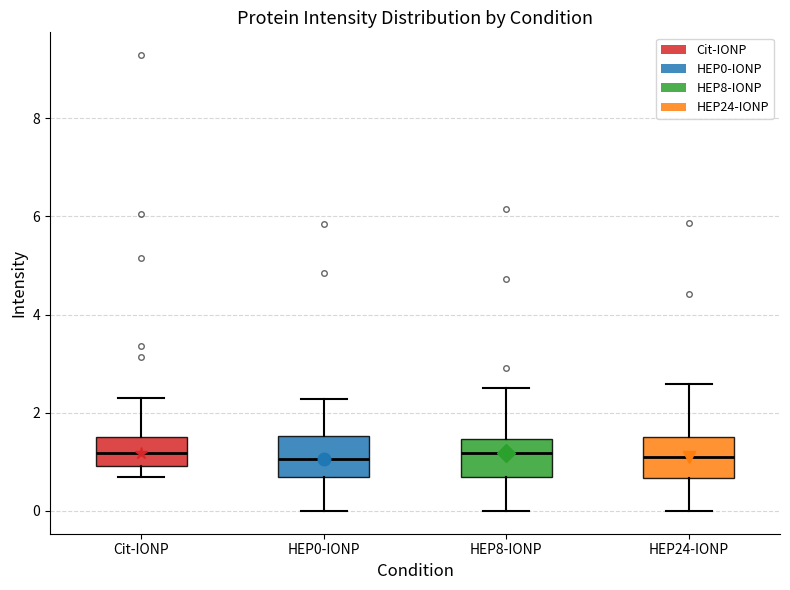

Reading left to right, transcribe this box plot: for each box, give where its median line is, the range the box spans, and where its two whiskers end, as read against the y-axis. The values are not printed on the chart, so give them approximately, as read against the axis.

Cit-IONP: median 1.2, box 1.0 to 1.6, whiskers 0.6 to 2.4
HEP0-IONP: median 1.0, box 0.6 to 1.6, whiskers 0.0 to 2.2
HEP8-IONP: median 1.2, box 0.6 to 1.4, whiskers 0.0 to 2.4
HEP24-IONP: median 1.0, box 0.6 to 1.6, whiskers 0.0 to 2.6